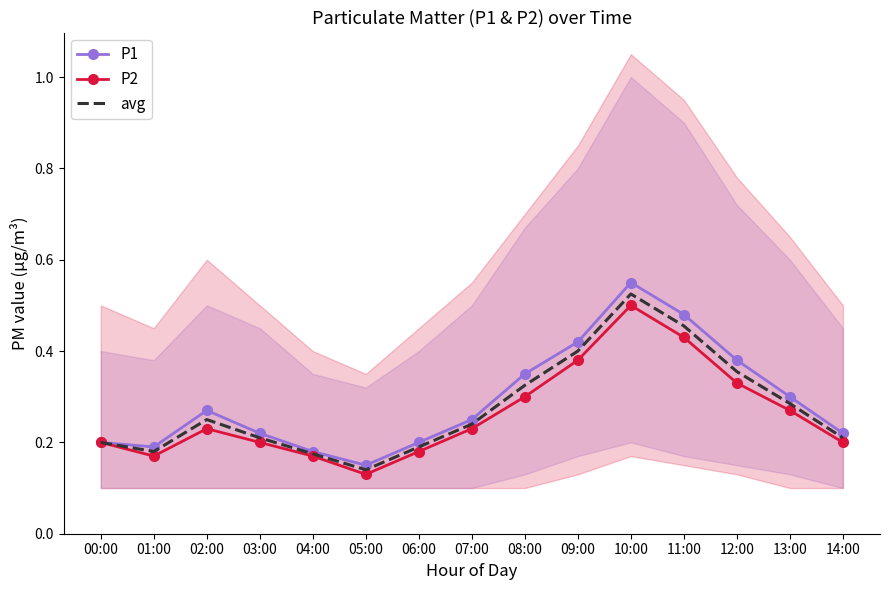

What is the approximate value of P2 at 07:00?

0.2